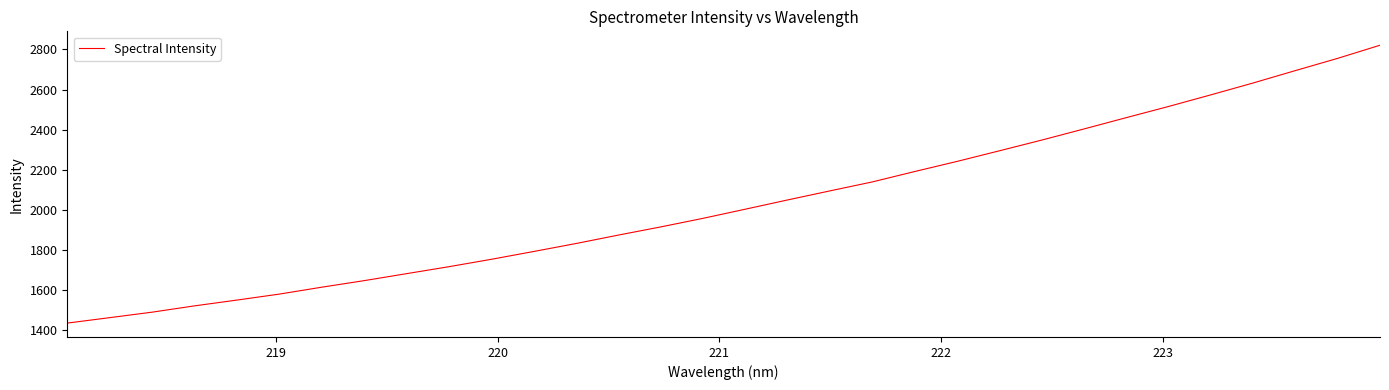

What is the greatest value displayed?

2821.0